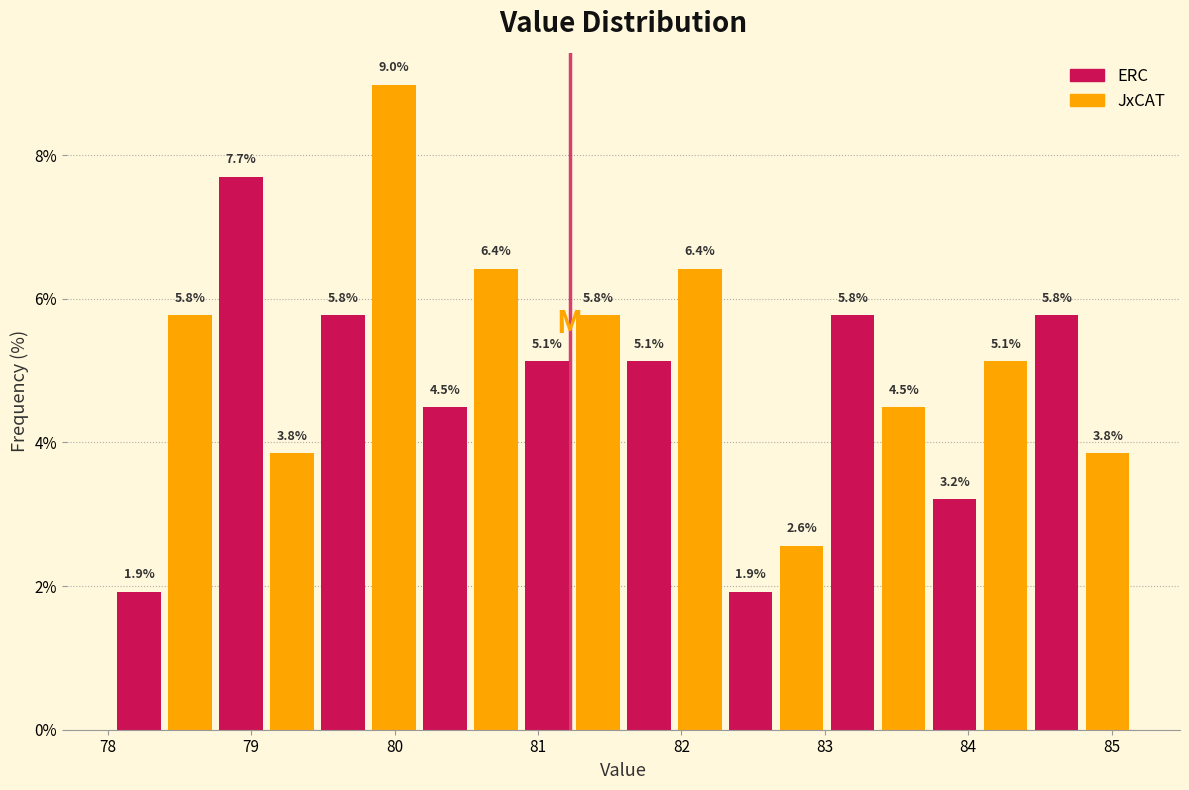

Around what value on the x-axis is the tallest bar? Give the approximate position of its centre, as read against the axis.

80.0